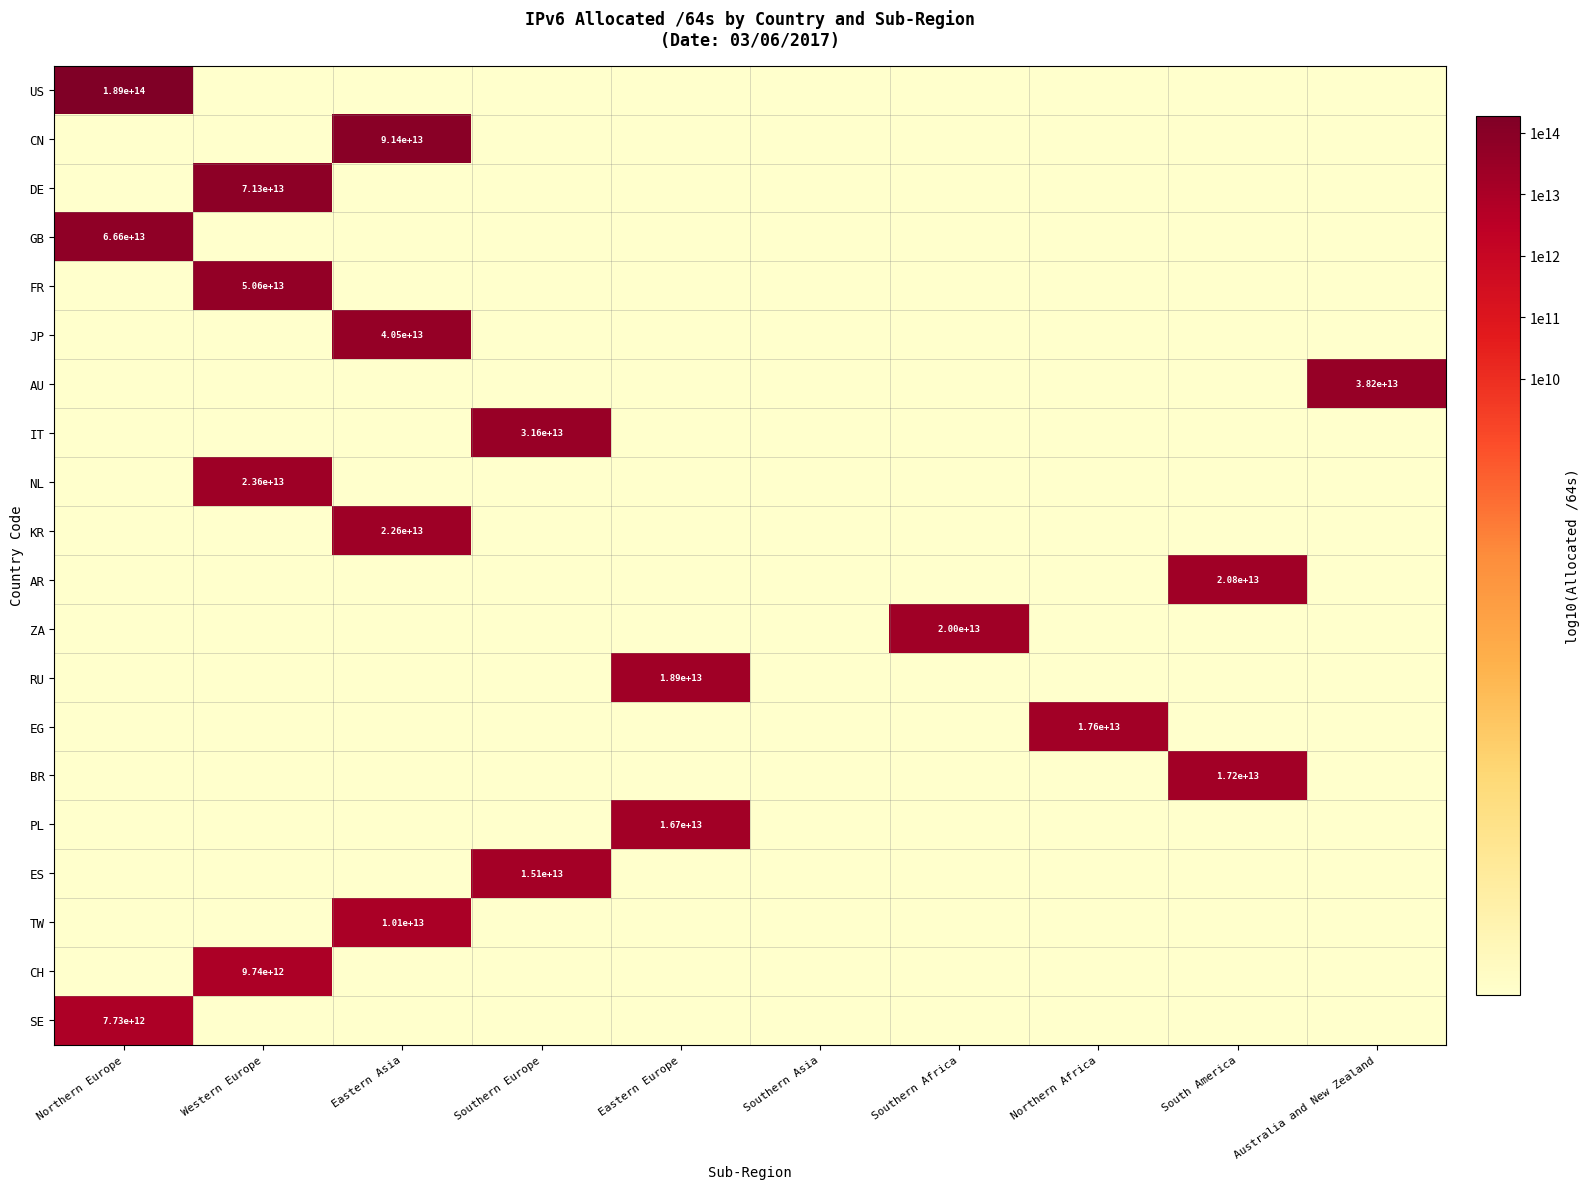

What is the spread (max minus min) of values at Northern Africa?

13.2